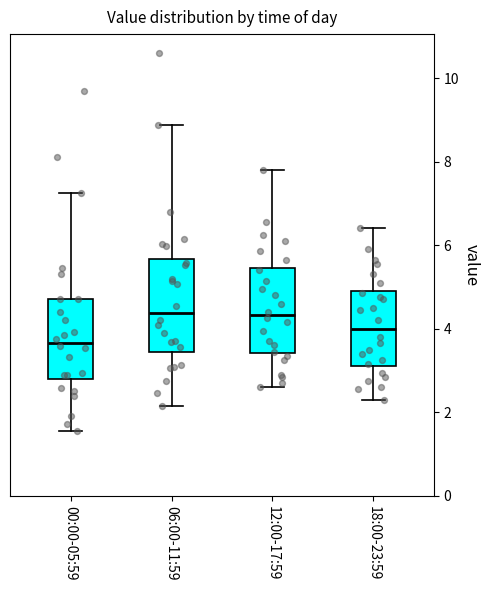

Where does the lower whisker of the box for 06:00-11:59 end on the y-axis? The values are not printed on the chart, so give them approximately, as read against the axis.

2.2